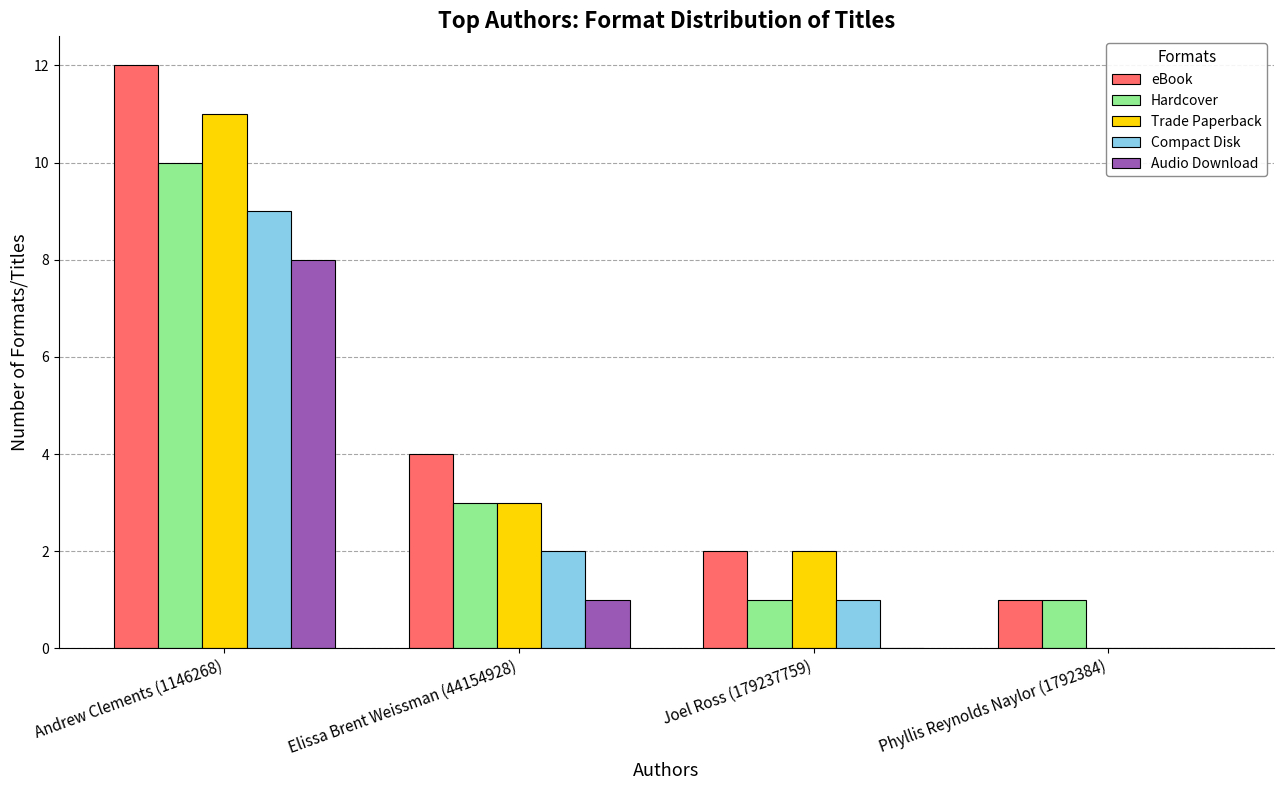

True or false: Trade Paperback has a value of 5 at Phyllis Reynolds Naylor (1792384).

False